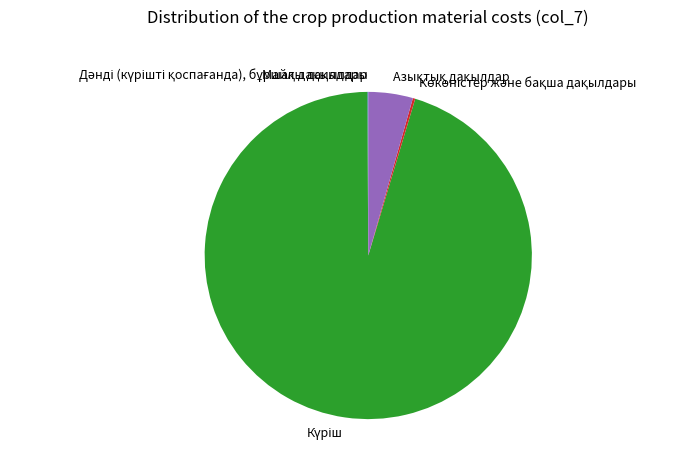

Is there a majority slice in this chart?

Yes